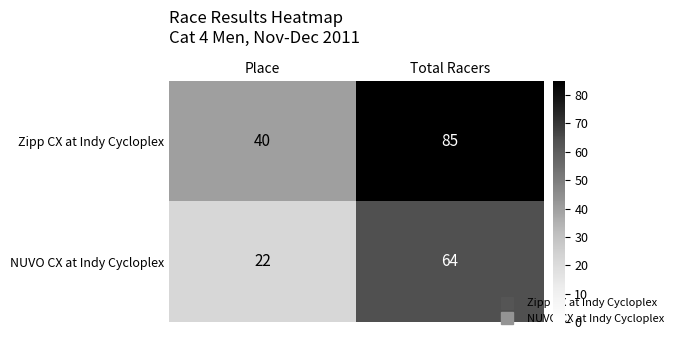

What is the difference between the NUVO CX at Indy Cycloplex values at Total Racers and Place?

42